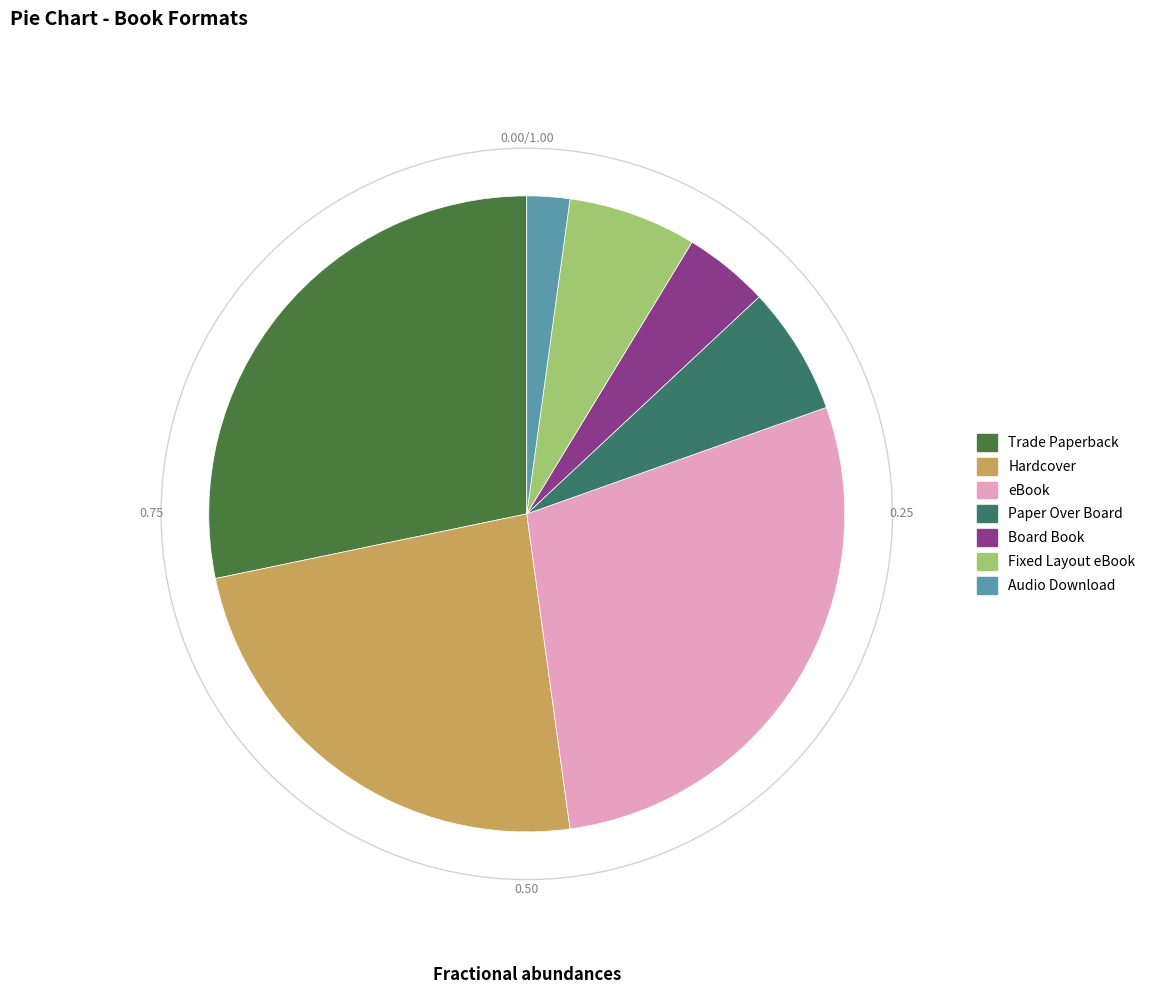

Which slice is the smallest?

Audio Download